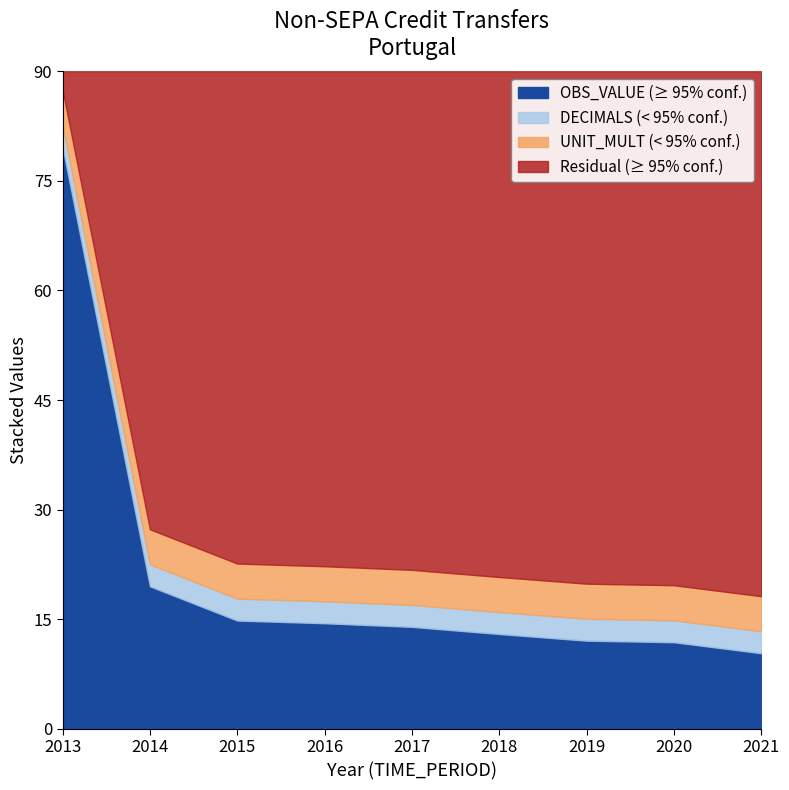

List the labels in order of UNIT_MULT value, smallest first.

2013, 2014, 2015, 2016, 2017, 2018, 2019, 2020, 2021